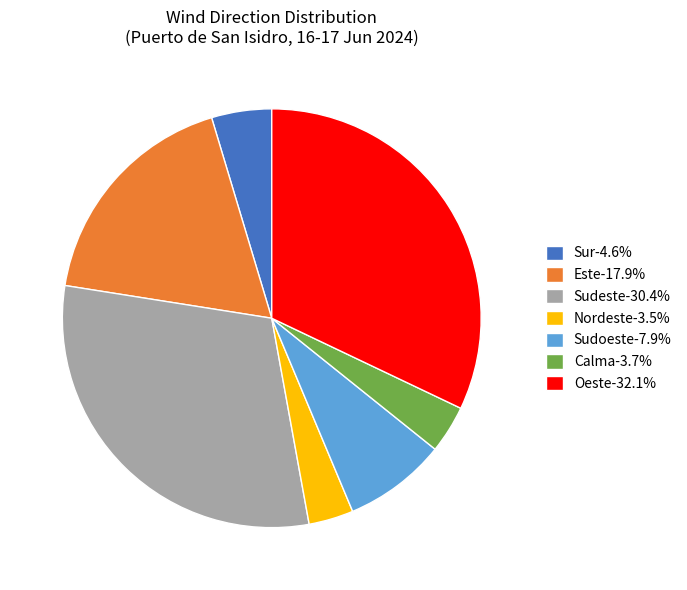

Approximately how many times larger is the value at Nordeste-3.5% compared to Sur-4.6%?

0.7